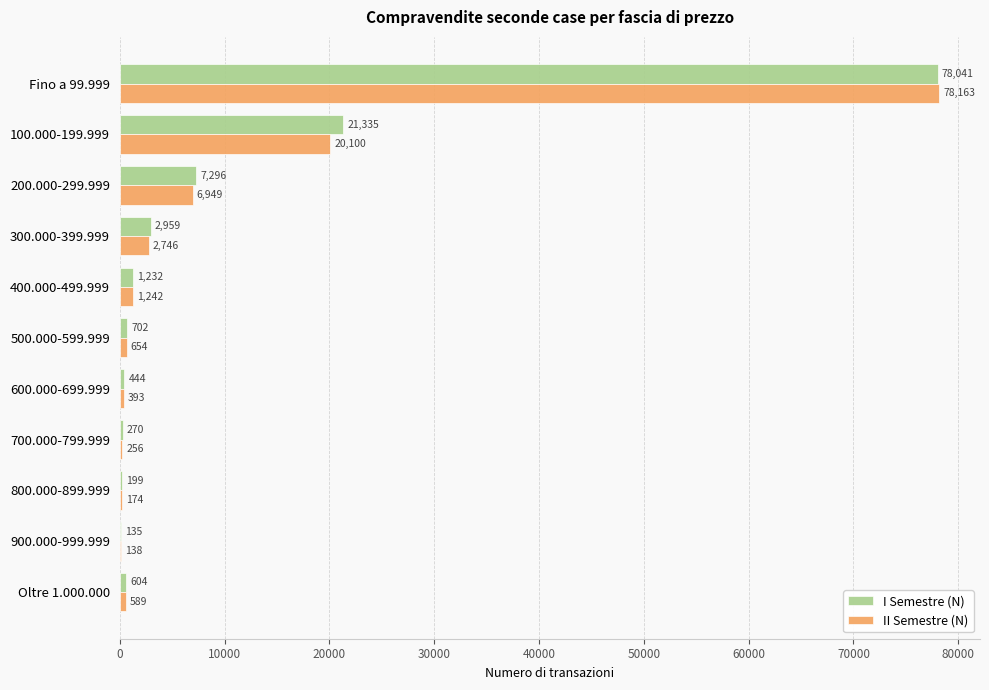

Is the value of I Semestre (N) at 500.000-599.999 greater than the value of II Semestre (N) at 400.000-499.999?

No